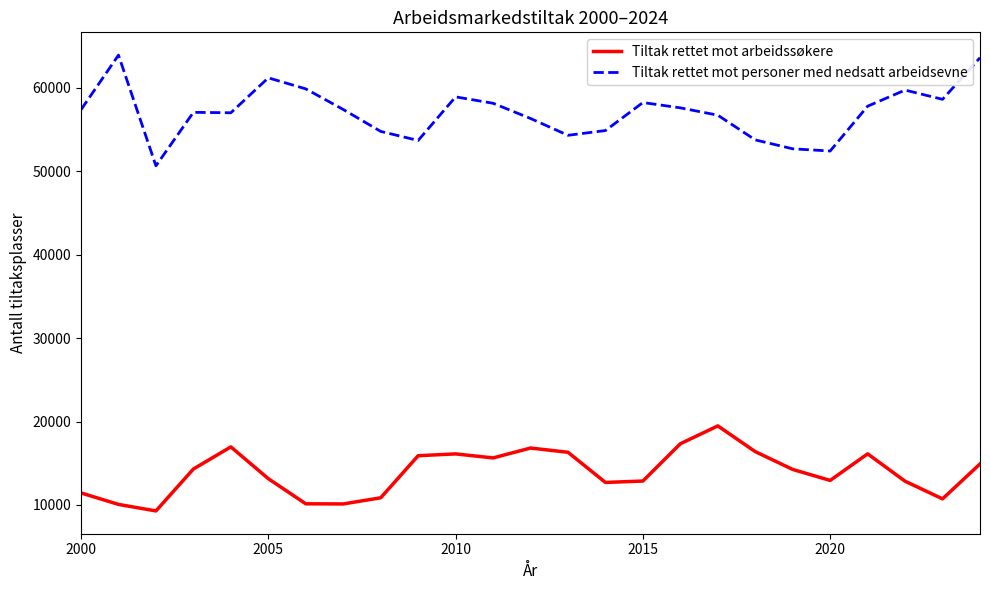

Which series has the largest total across all categories?

Tiltak rettet mot personer med nedsatt arbeidsevne